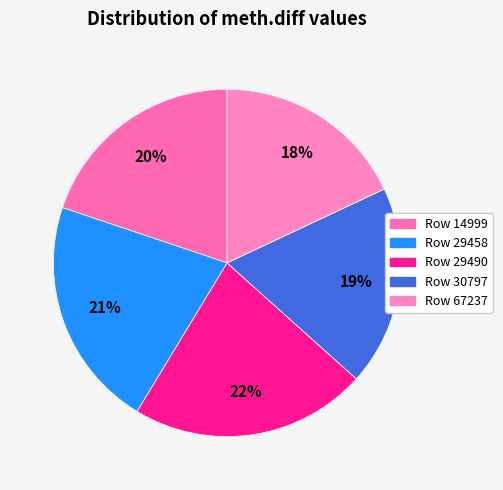

How many slices are in this pie chart?

5